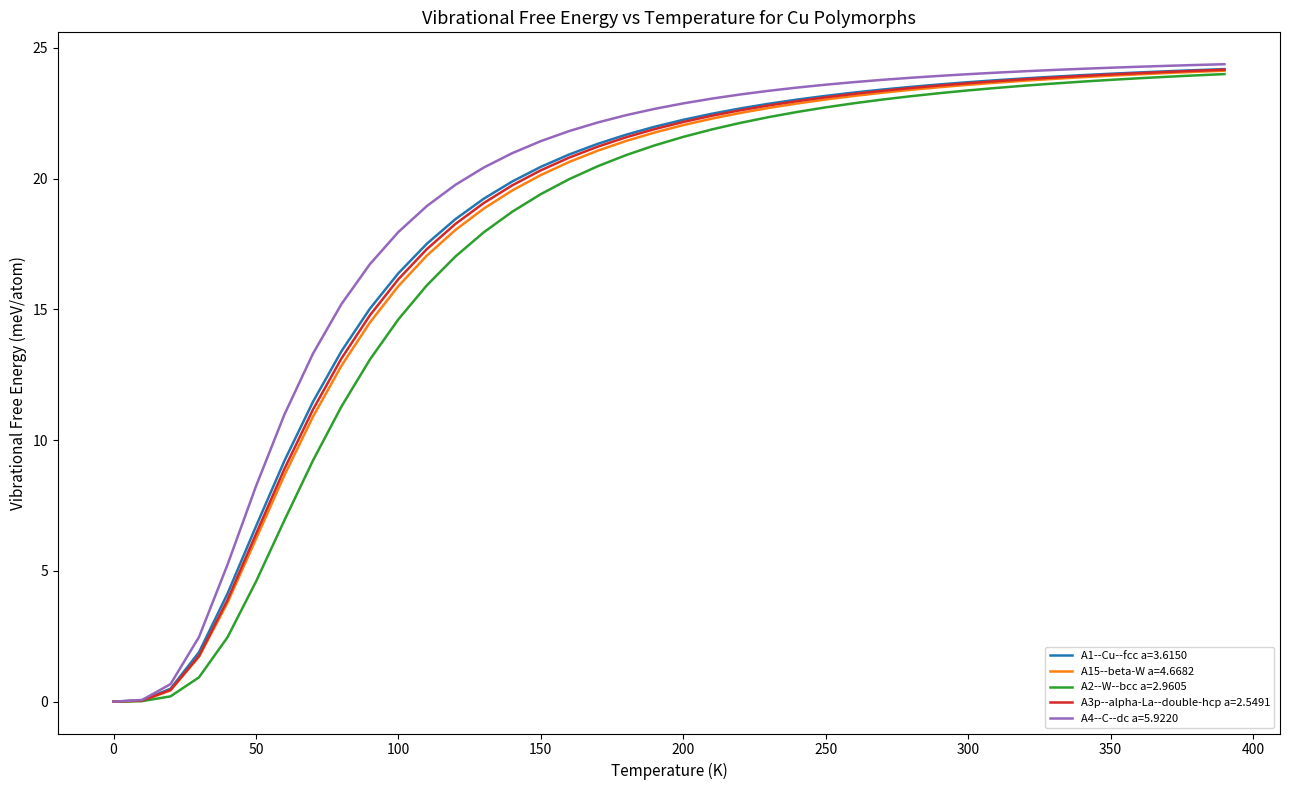

What is the maximum value for A4--C--dc a=5.9220?

24.4